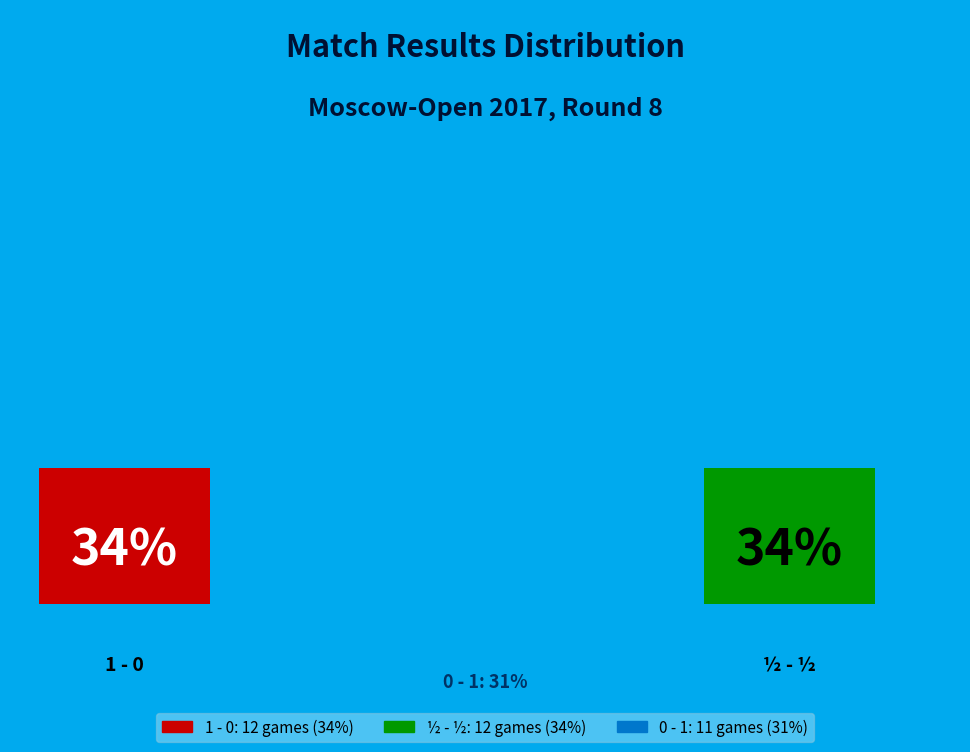

Between 0 - 1 and 1 - 0, which is larger?

1 - 0